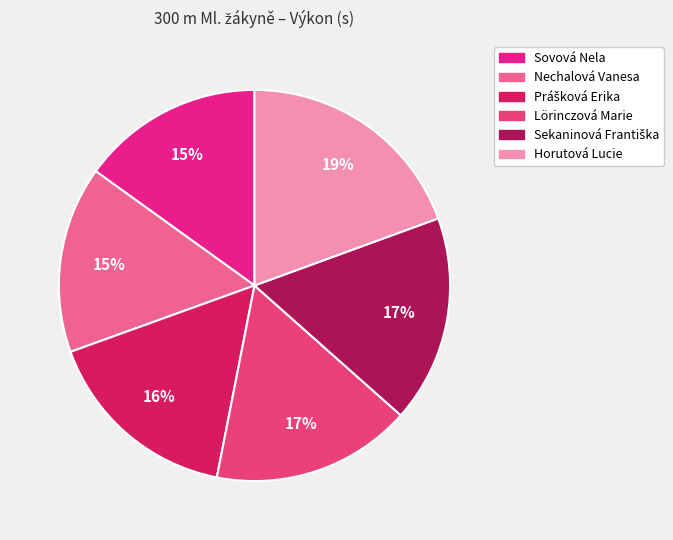

Which has a higher value, Sekaninová Františka or Sovová Nela?

Sekaninová Františka